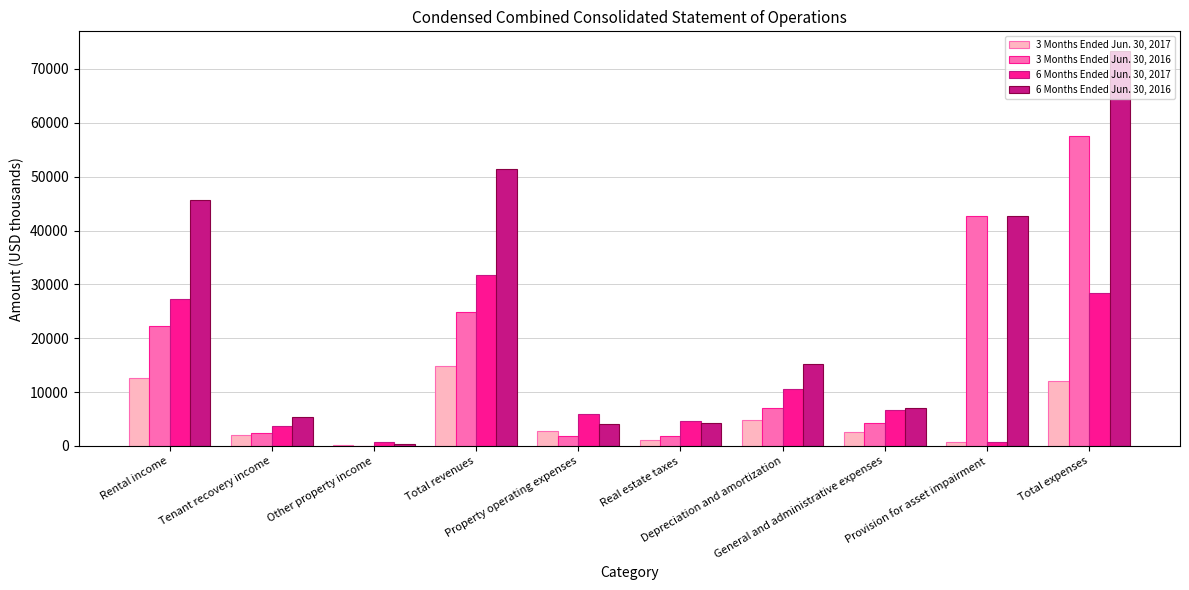

Count the number of categories in the chart.

10